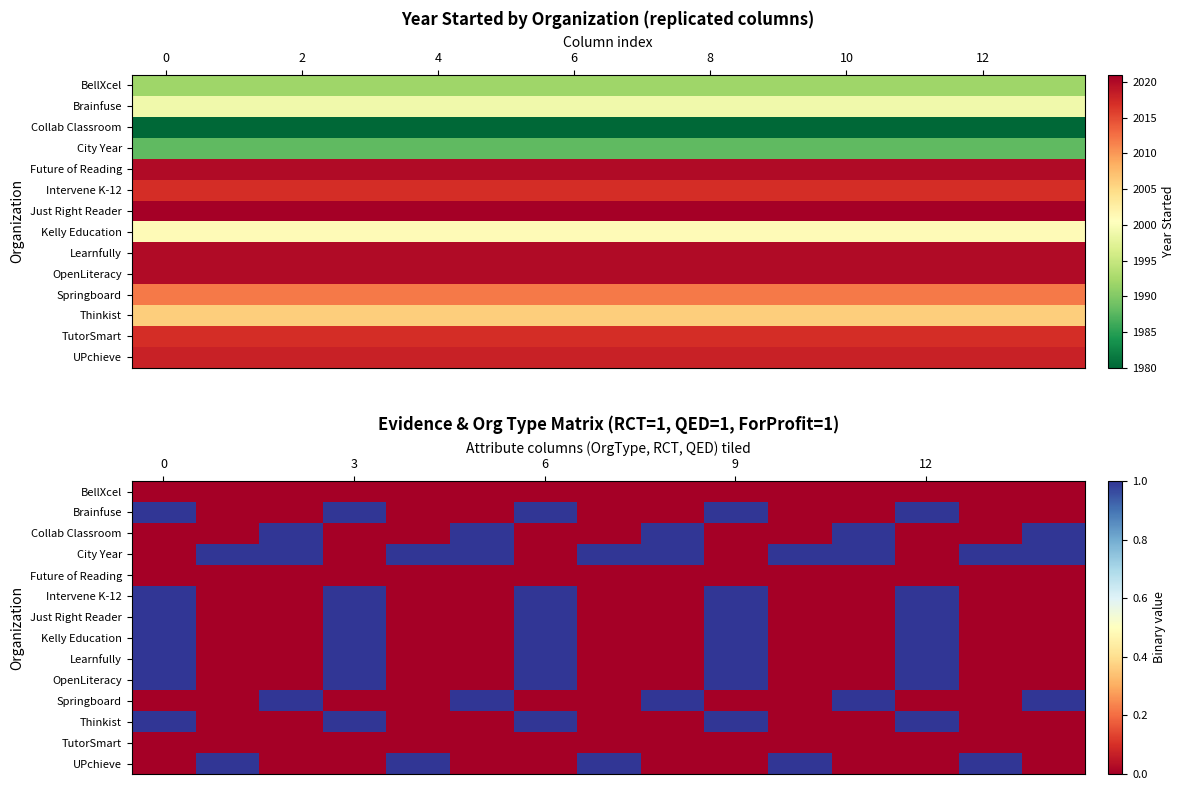

How many Learnfully values are between 0 and 1?

15